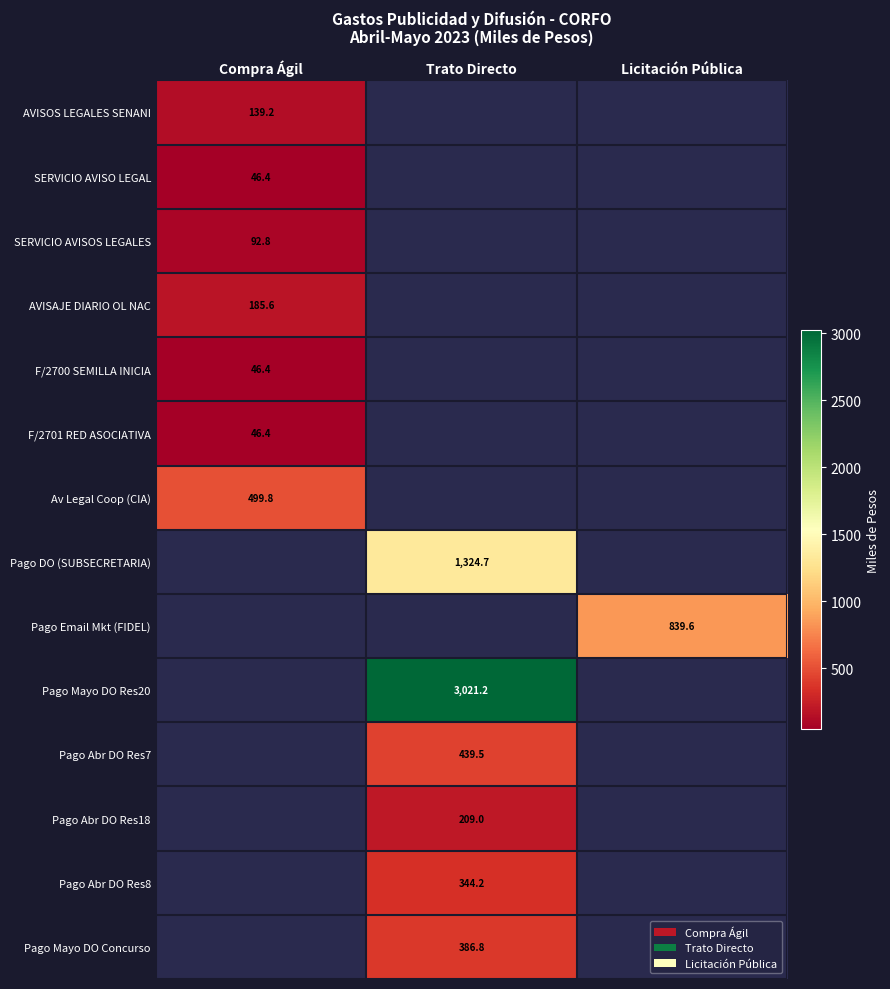

Count the number of categories in the chart.

3